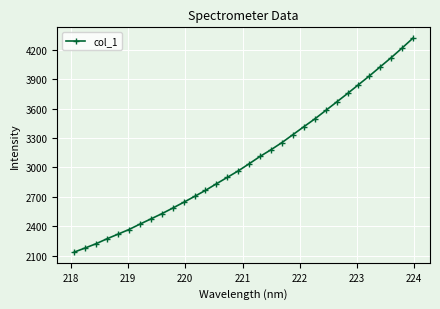

How many lines are shown in the chart?

1